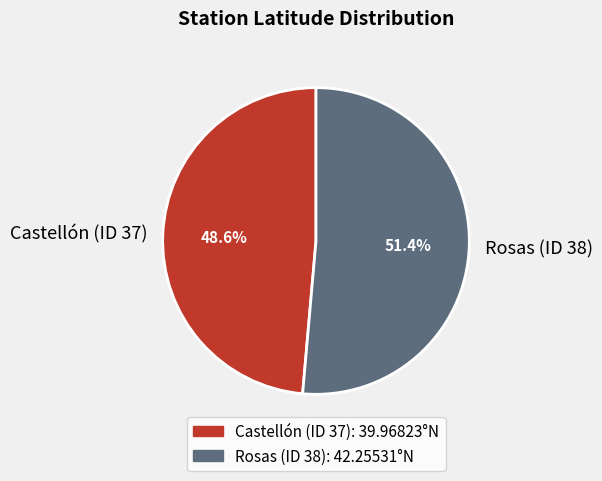

What percentage is the Castellón (ID 37) slice, to the nearest percent?

49%